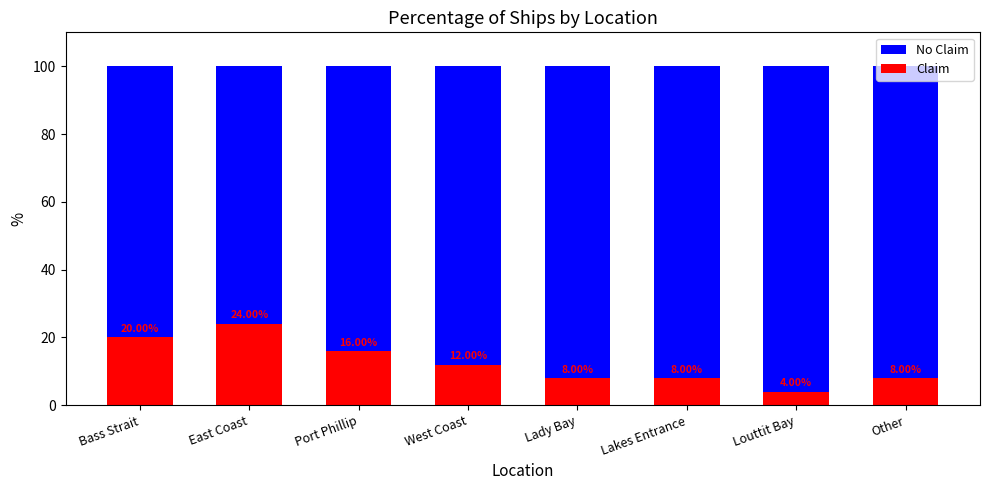

What is the total value across all series at Other?

100